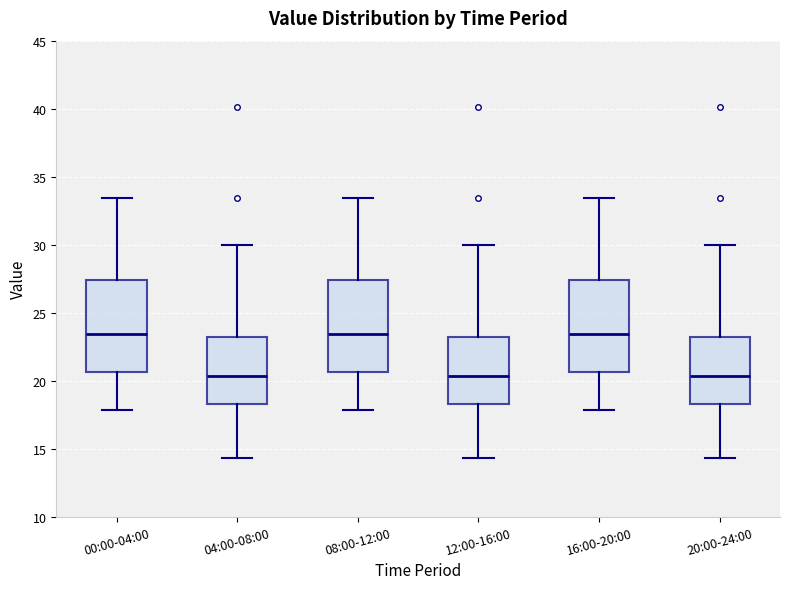

Reading left to right, read every box against the y-axis: the position of its median line, the range the box covers, and the ends of its whiskers. The values are not printed on the chart, so give them approximately, as read against the axis.

00:00-04:00: median 23.5, box 20.5 to 27.5, whiskers 18.0 to 33.5
04:00-08:00: median 20.5, box 18.5 to 23.5, whiskers 14.5 to 30.0
08:00-12:00: median 23.5, box 20.5 to 27.5, whiskers 18.0 to 33.5
12:00-16:00: median 20.5, box 18.5 to 23.5, whiskers 14.5 to 30.0
16:00-20:00: median 23.5, box 20.5 to 27.5, whiskers 18.0 to 33.5
20:00-24:00: median 20.5, box 18.5 to 23.5, whiskers 14.5 to 30.0